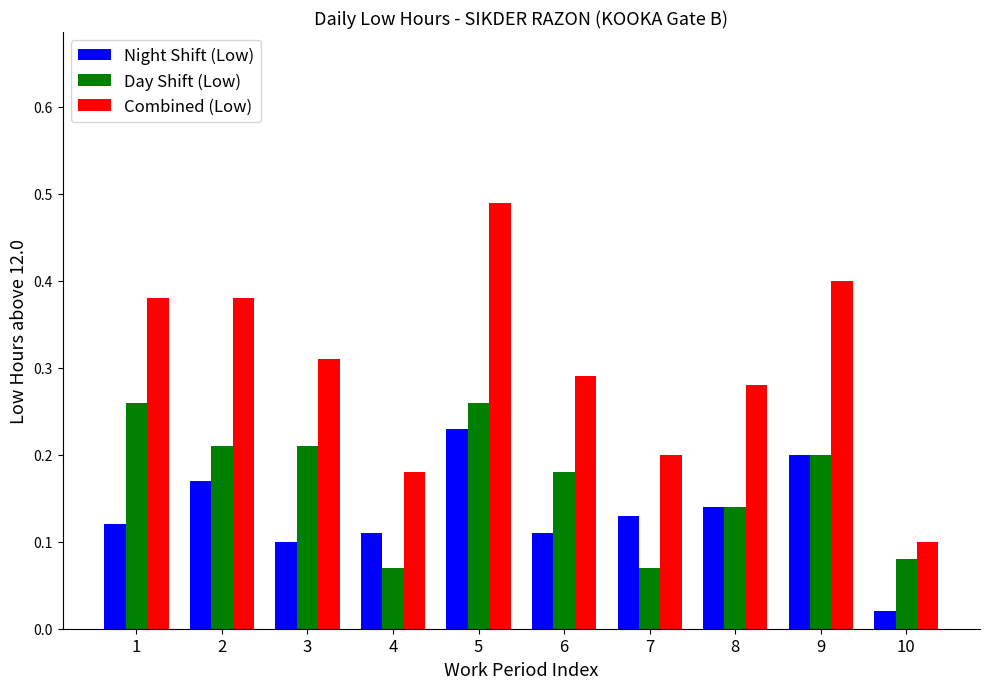

What are all the series names shown in the legend?

Night Shift (Low), Day Shift (Low), Combined (Low)